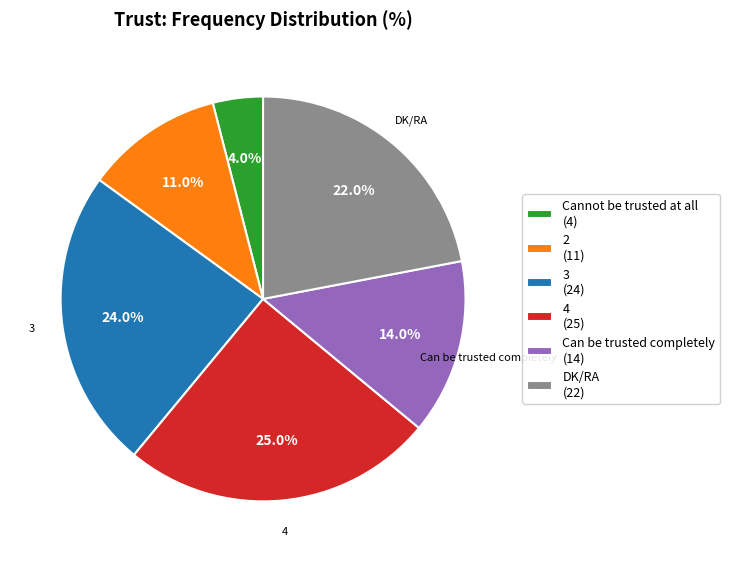

How many slices are in this pie chart?

6